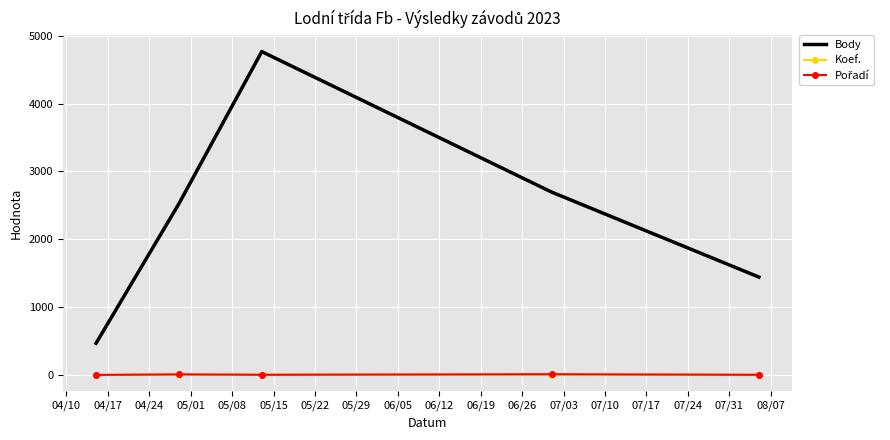

What is the smallest value displayed?

1